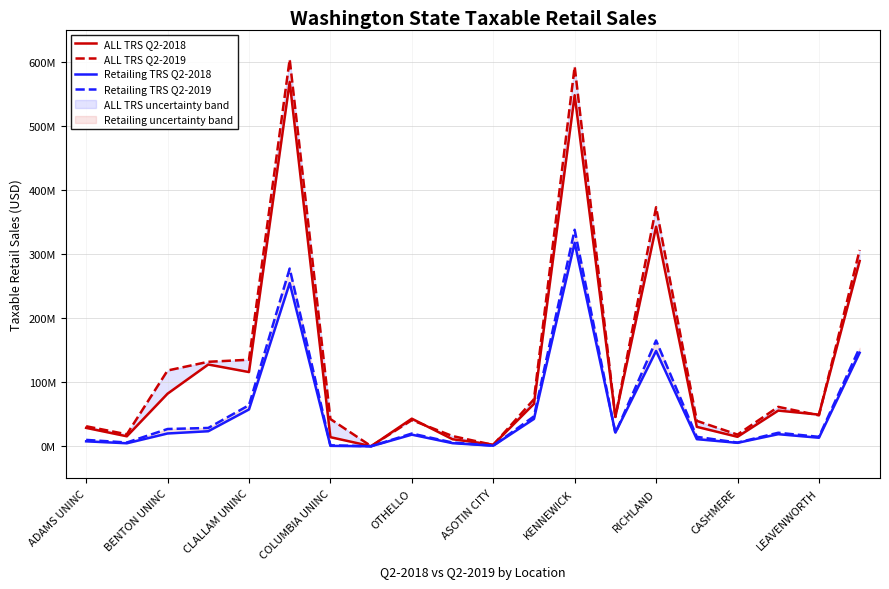

What is the spread (max minus min) of values at COLUMBIA UNINC?

41807068